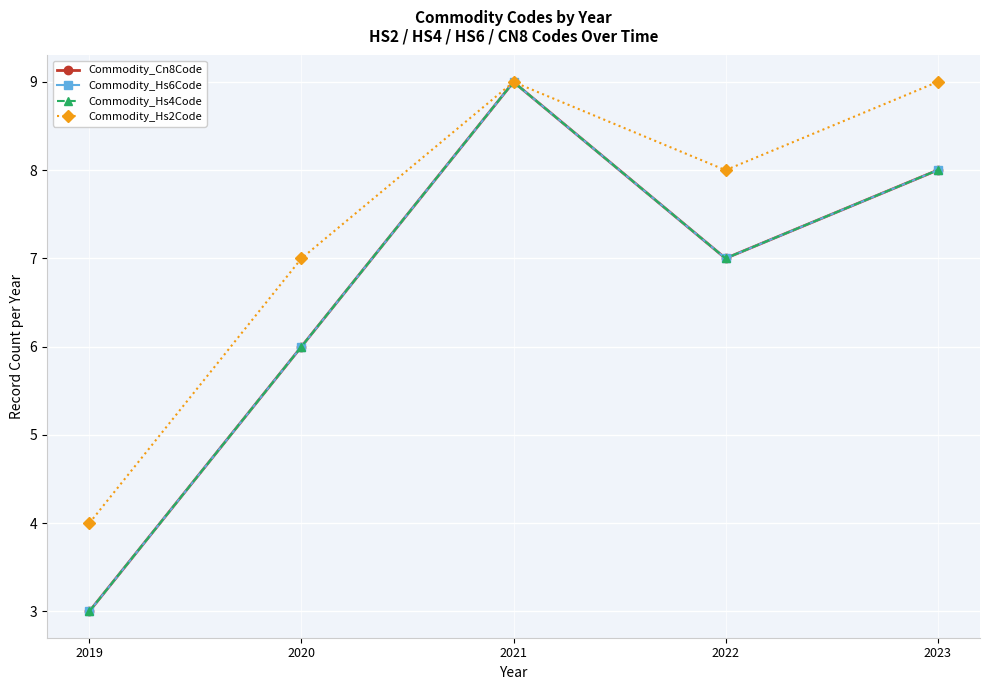

The Commodity_Cn8Code series shows 5 at 2019. True or false?

False